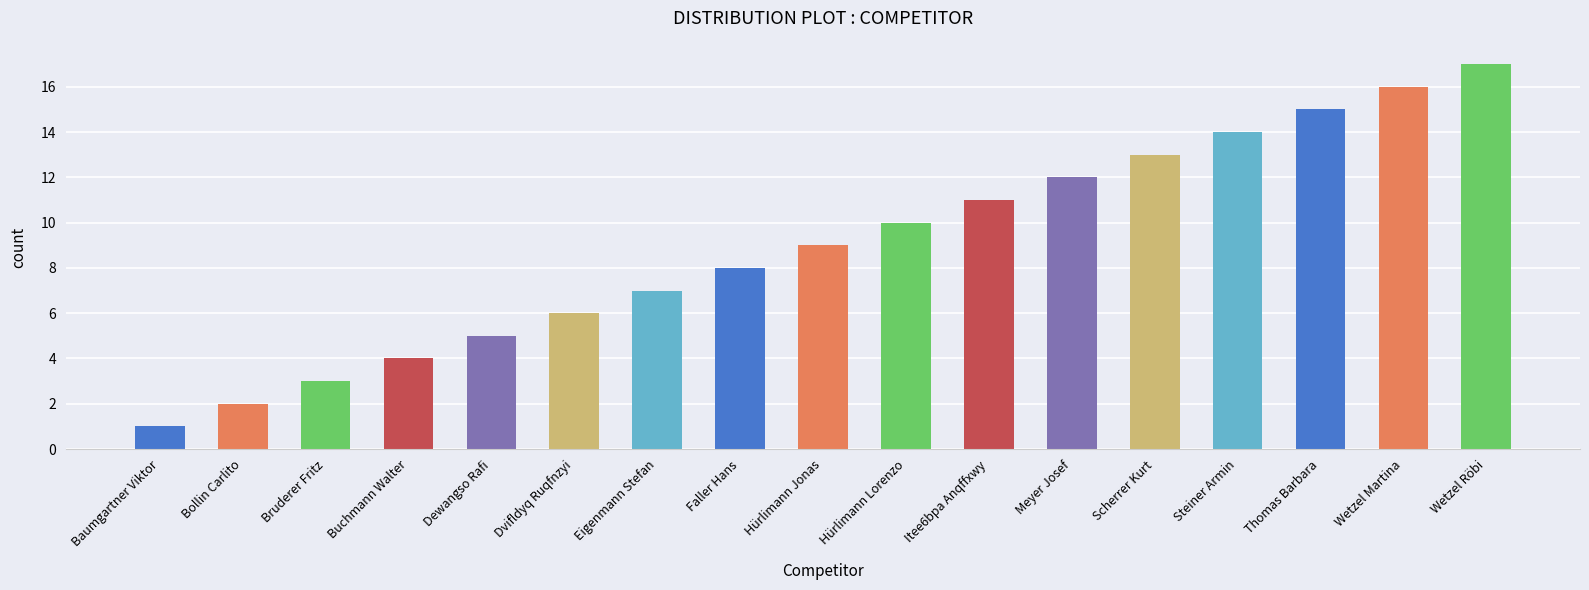

Is it true that the value at Wetzel Röbi is 17?

True